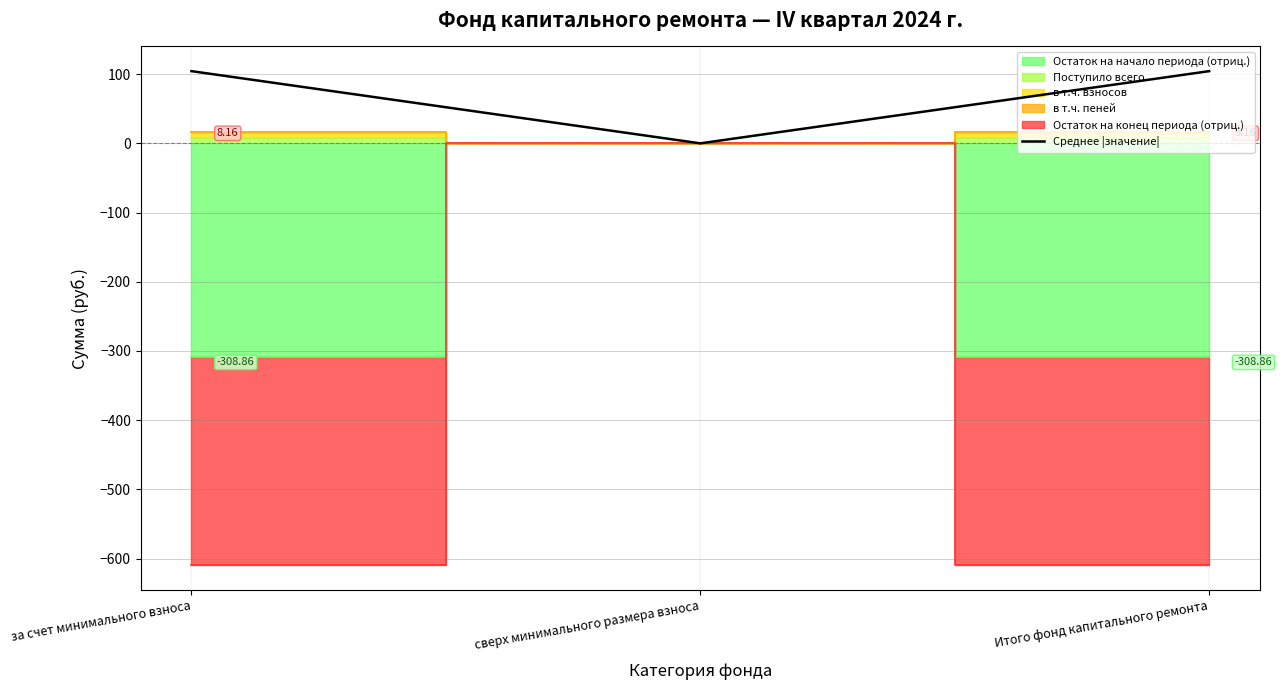

How many values in the Среднее |значение| series are below 104?

1